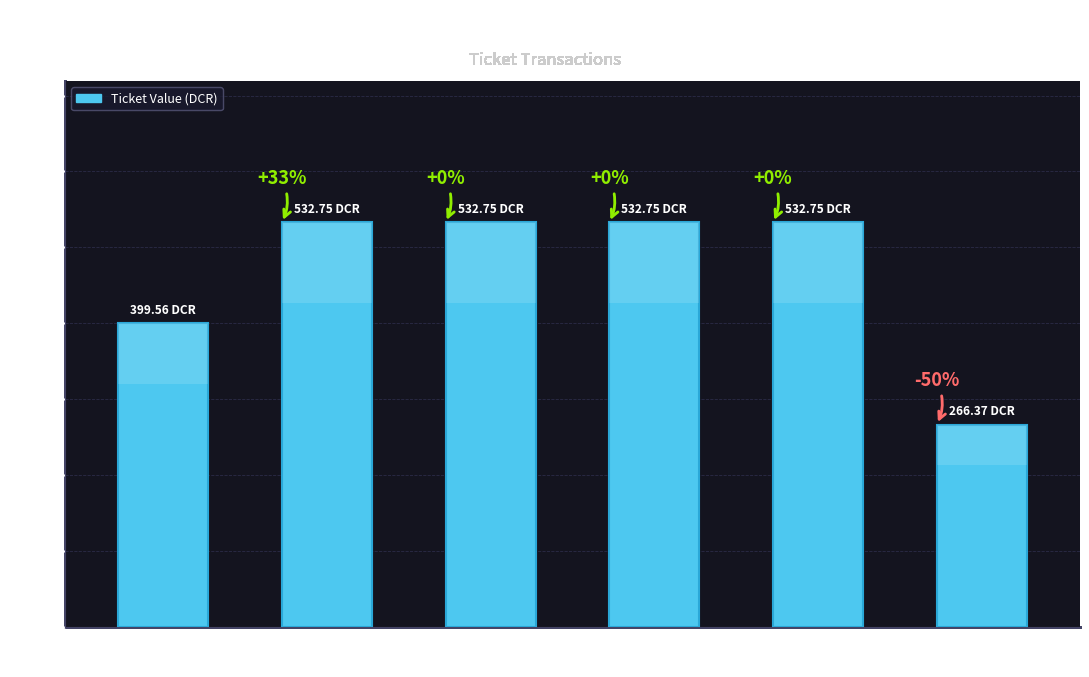

What is the value of the 3rd bar from the left?

532.7